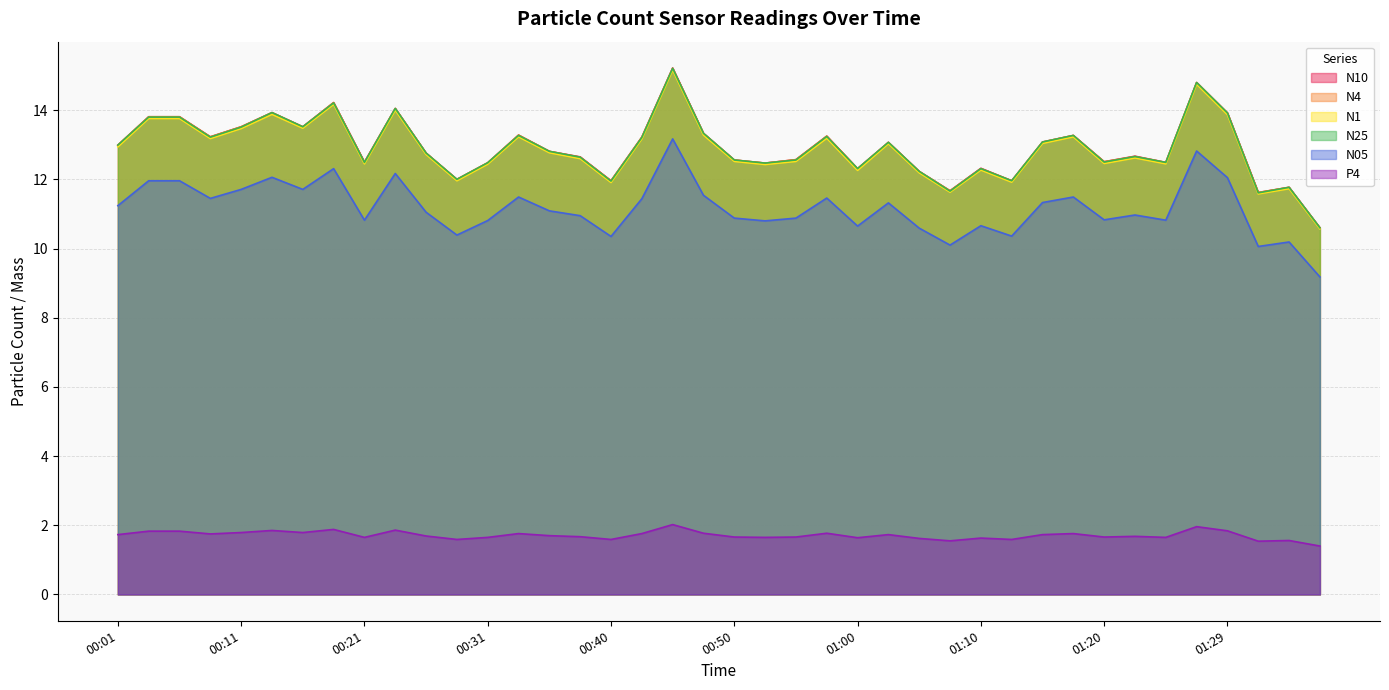

True or false: N10 and P4 cross at least once.

False